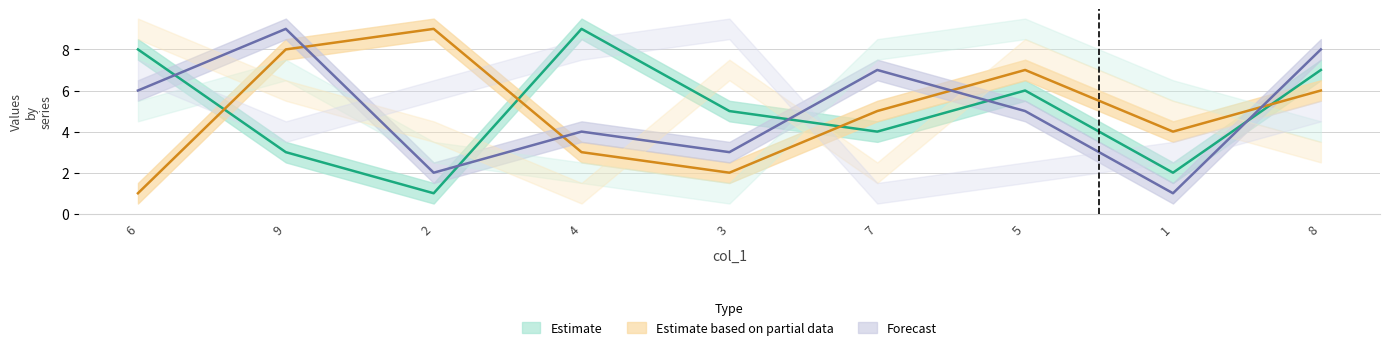

How many data points in col_6 are less than 5?

4